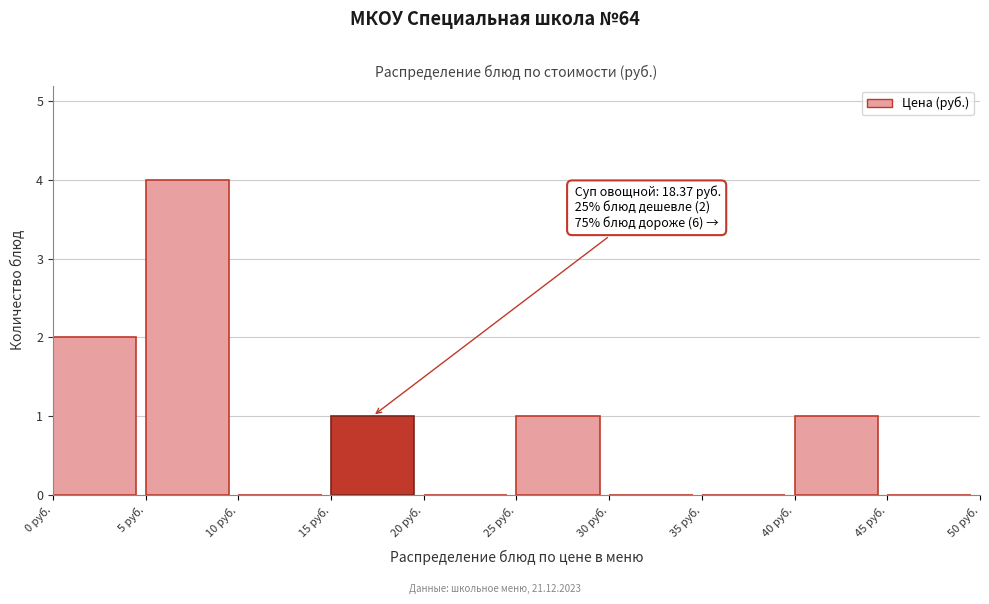

Which range on the x-axis has the tallest bar?

5 to 10